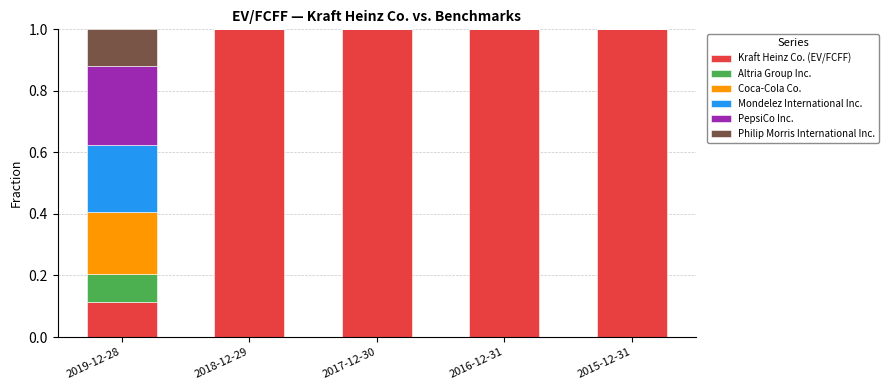

Are the bars grouped side by side (vs. stacked)?

No